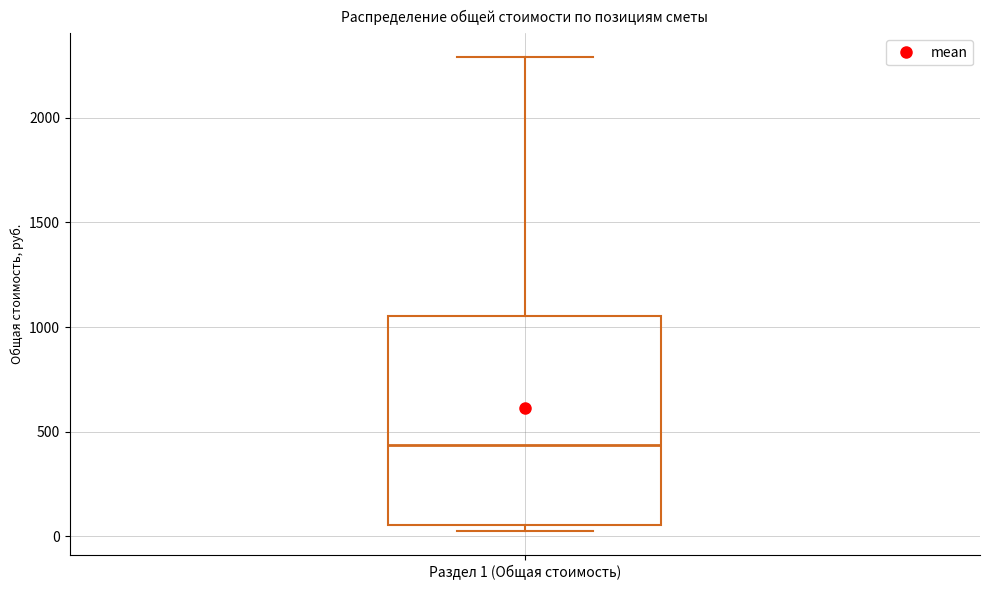

Transcribe this box plot: give where the median line is, the range the box spans, and where the two whiskers end, as read against the y-axis. The values are not printed on the chart, so give them approximately, as read against the axis.

median 450, box 50 to 1050, whiskers 0 to 2300